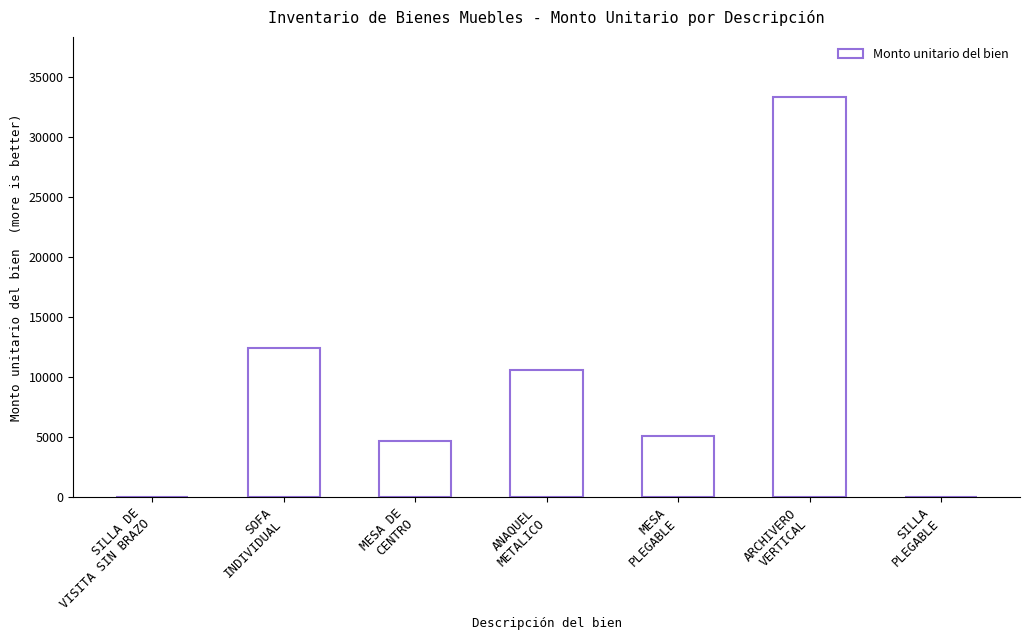

Between SOFA
INDIVIDUAL and SILLA DE
VISITA SIN BRAZO, which is larger?

SOFA
INDIVIDUAL